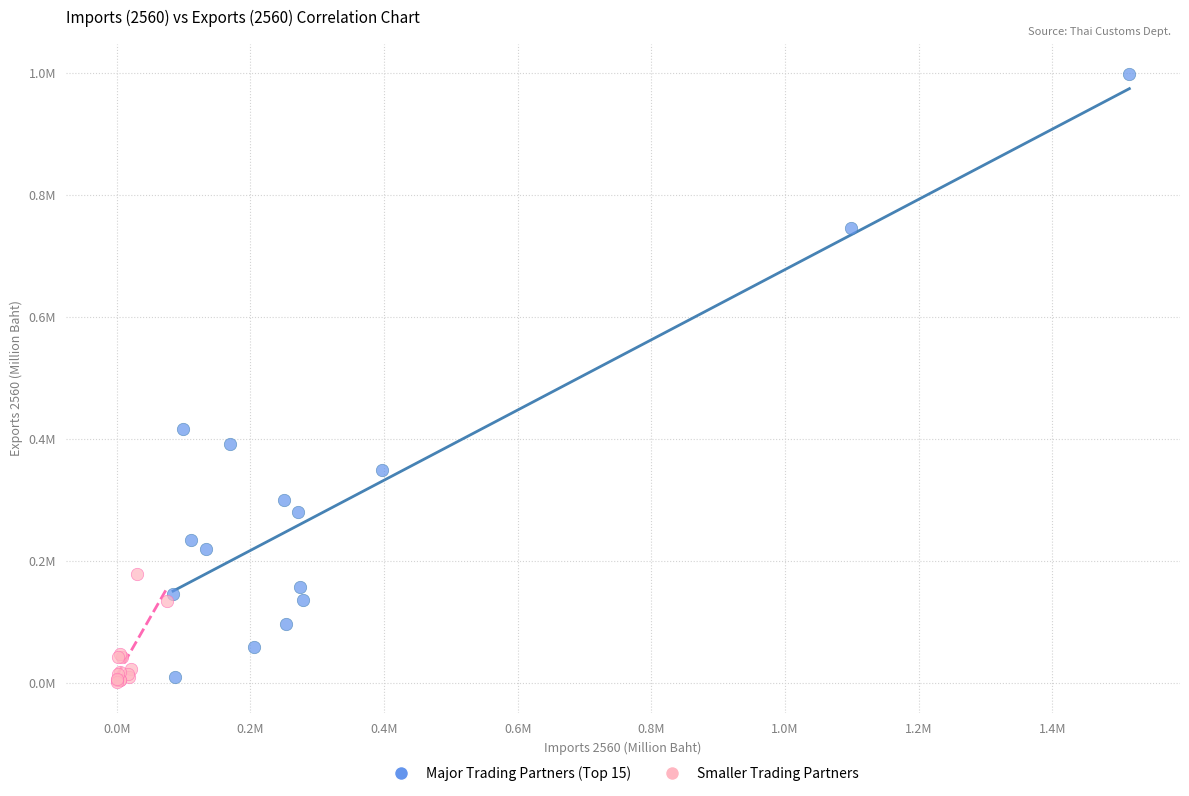

What are all the series names shown in the legend?

Major Trading Partners (Top 15), Smaller Trading Partners